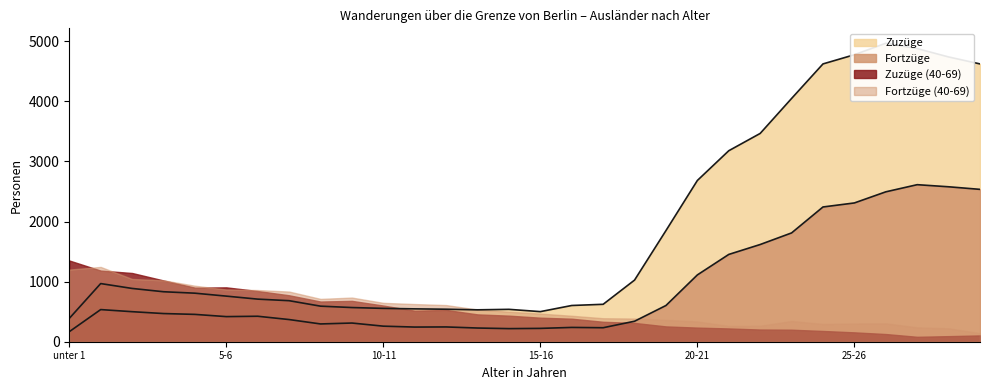

At which label does Zuzüge reach its minimum?

unter 1